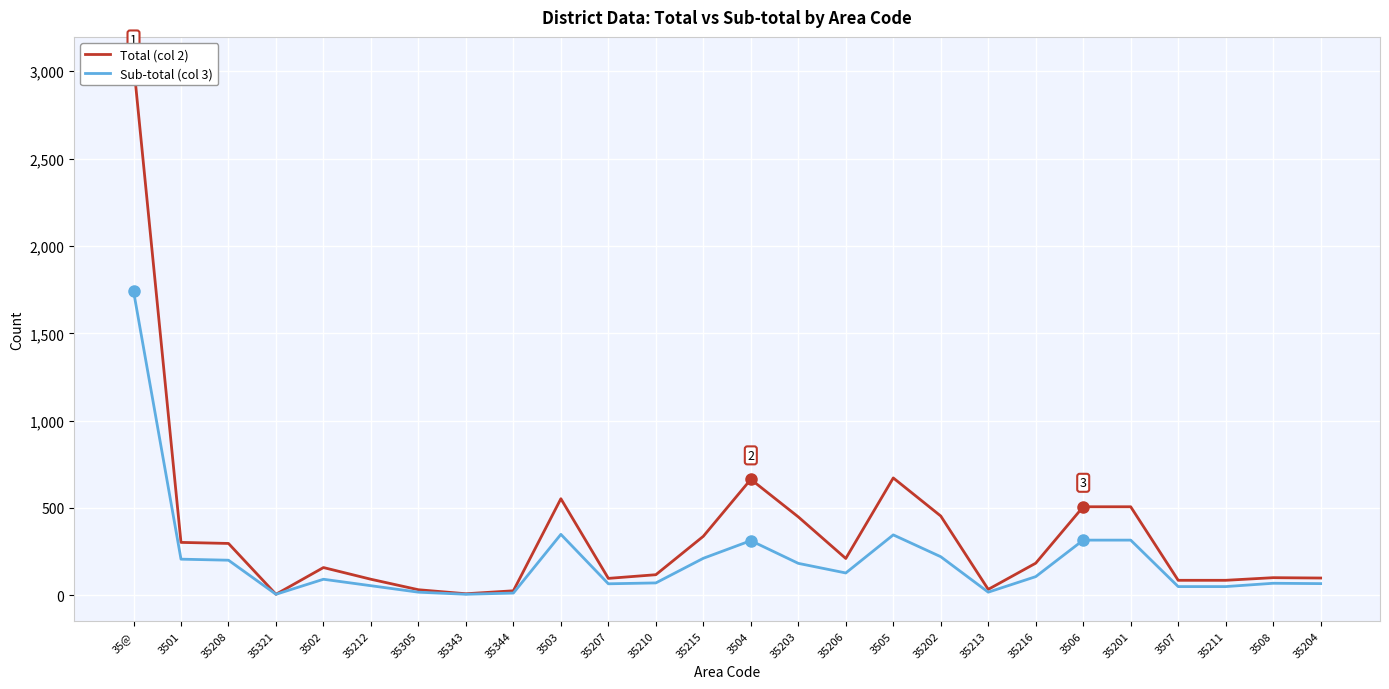

What is the difference between the highest and lowest values at 3502?

67